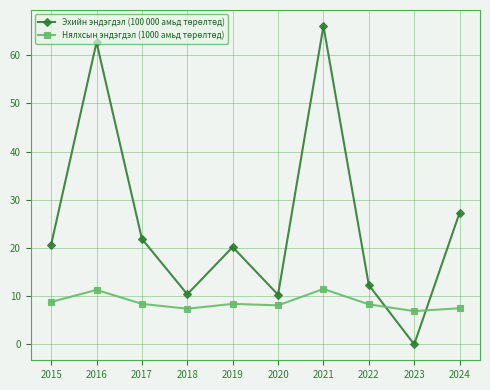

At which category is the sum across all series the highest?

2021